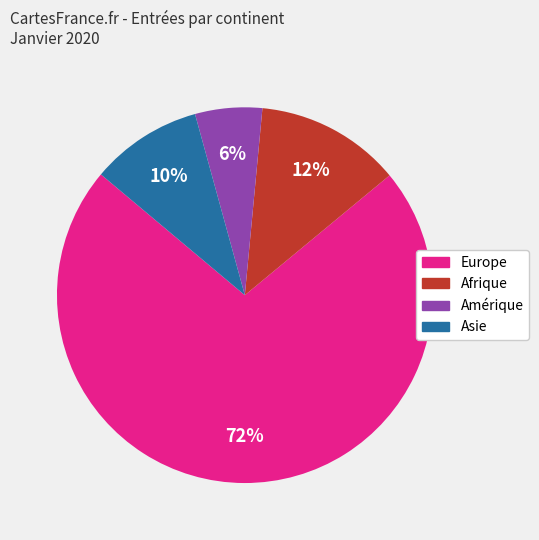

To the nearest percent, what is the difference between the Amérique and Europe slice percentages?

66%